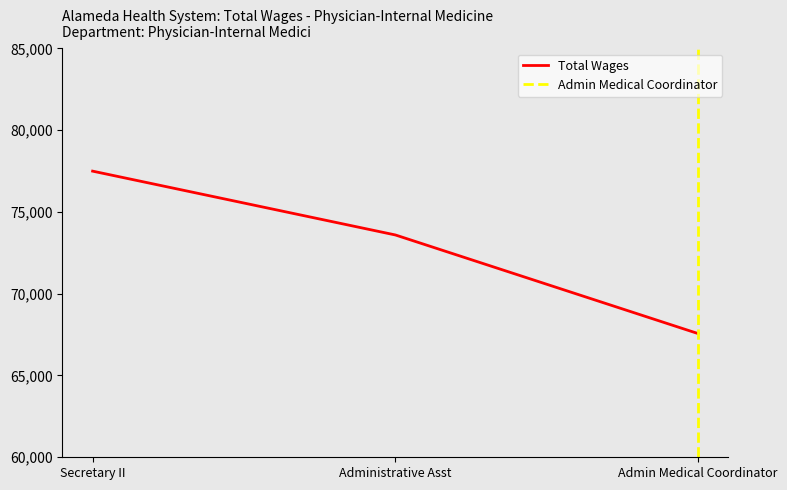

What is the smallest value displayed?

67561